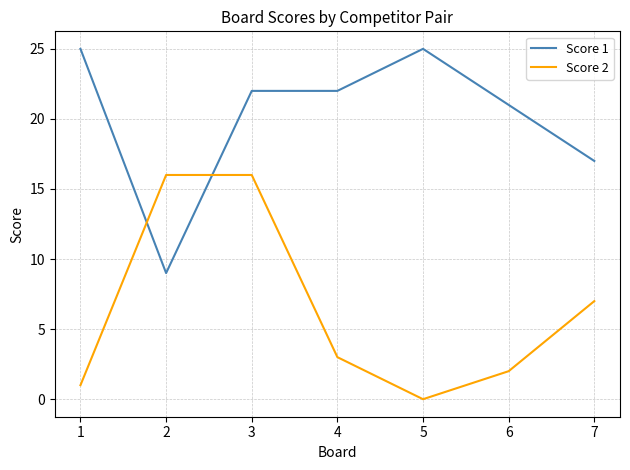

How many intersections are there between Score 2 and Score 1?

2